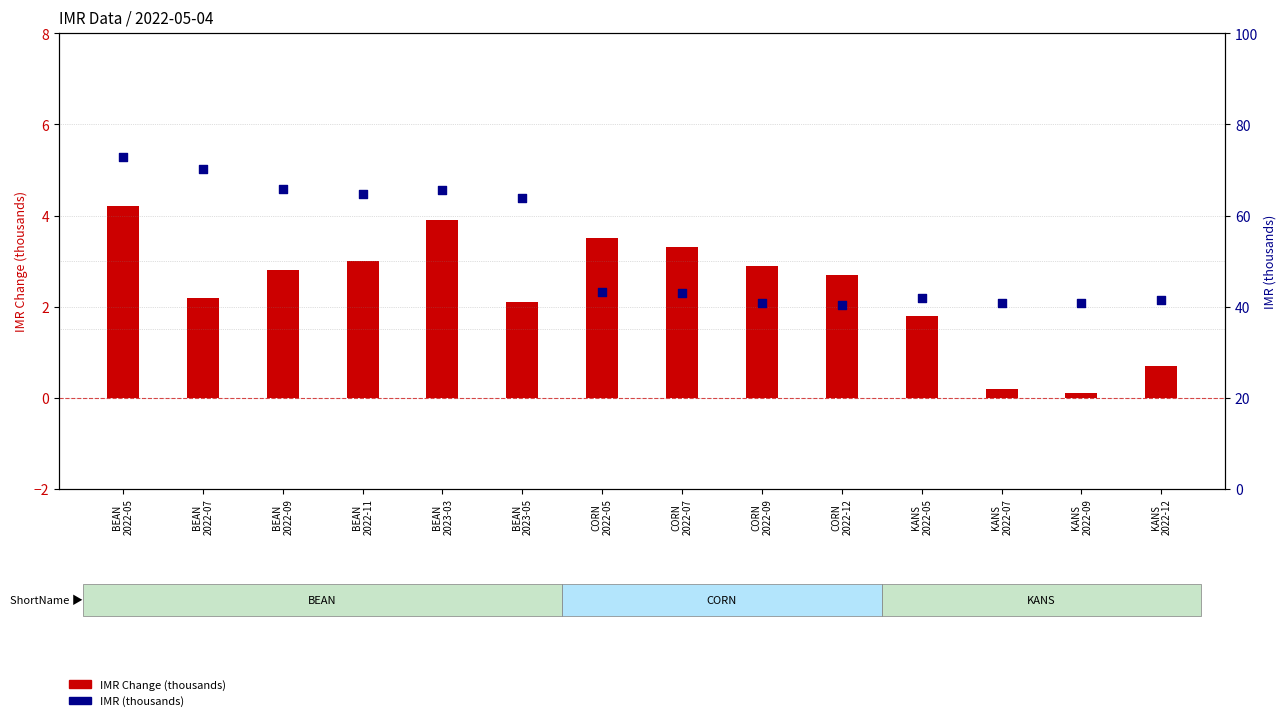

At which category is the sum across all series the highest?

BEAN
2022-05